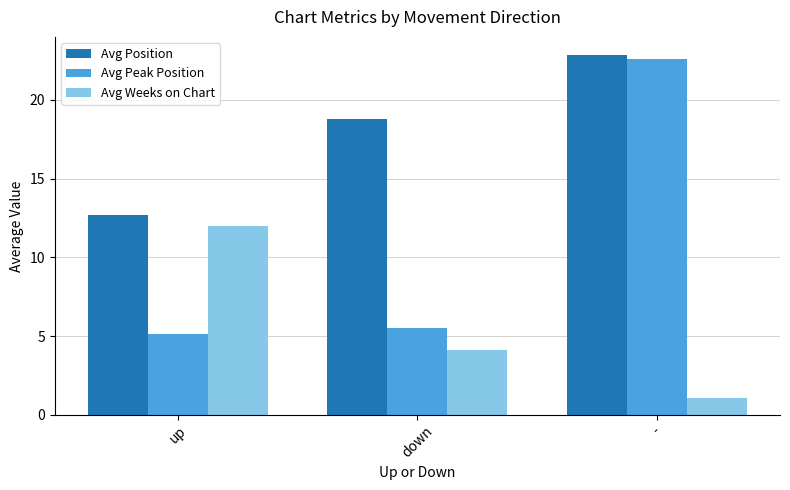

What is the label of the 3rd bar from the right?

up